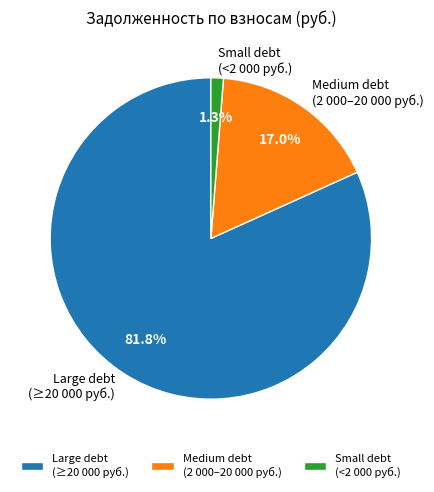

Rank the categories by value from highest to lowest.

Large debt (≥20 000 руб.), Medium debt (2 000–20 000 руб.), Small debt (<2 000 руб.)